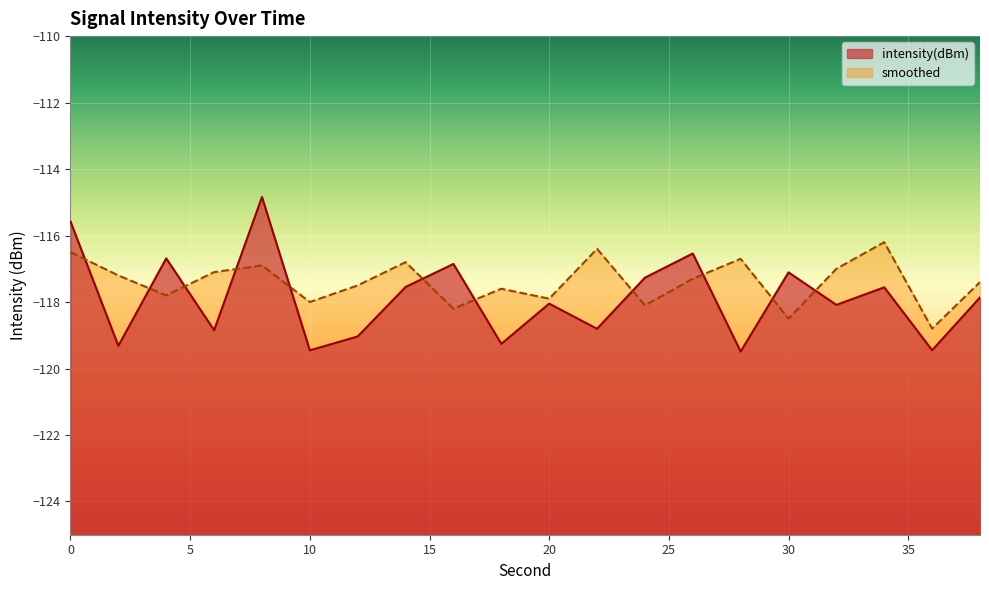

Rank the series by their maximum value, from highest to lowest.

intensity(dBm), smoothed